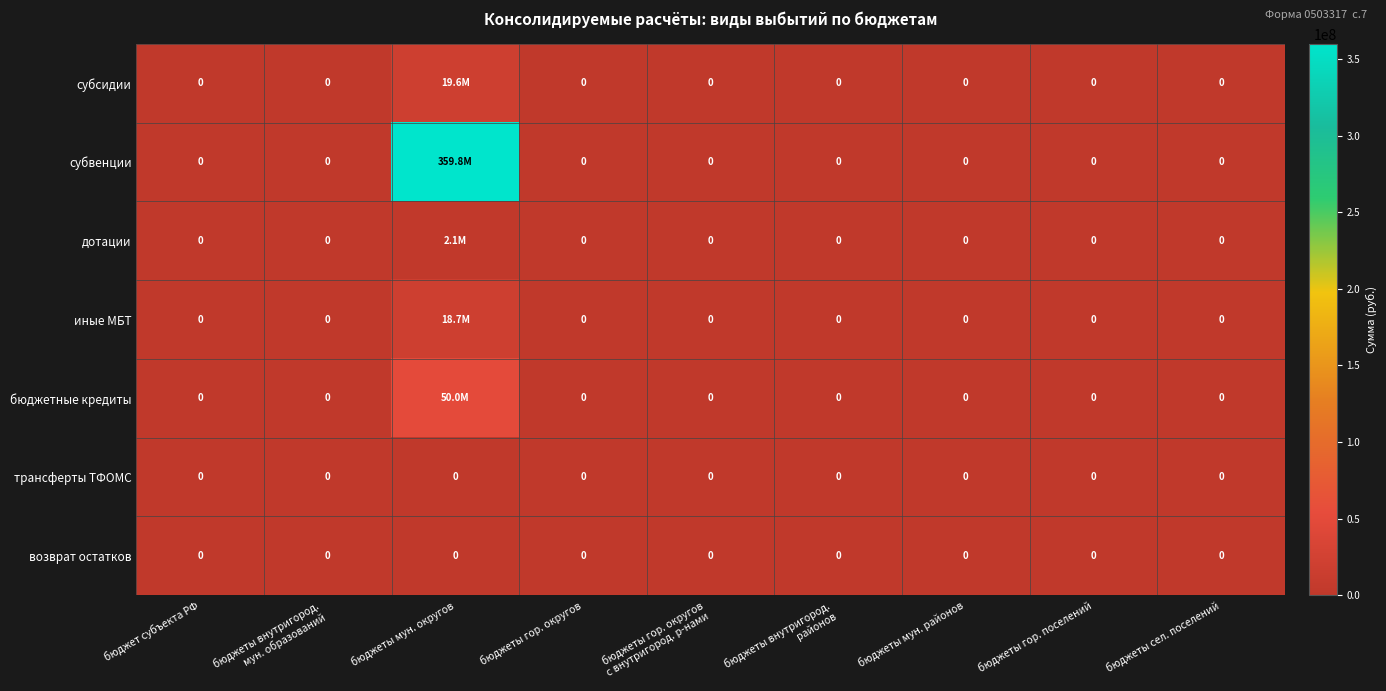

True or false: субсидии has a value of 0.0 at бюджеты мун. районов.

True